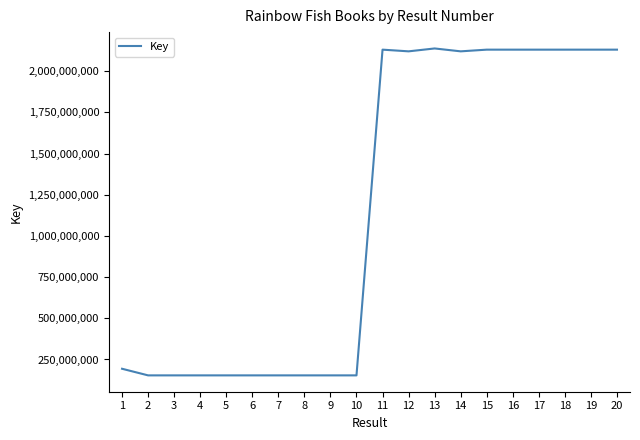

Does the chart display data point markers on the line(s)?

No